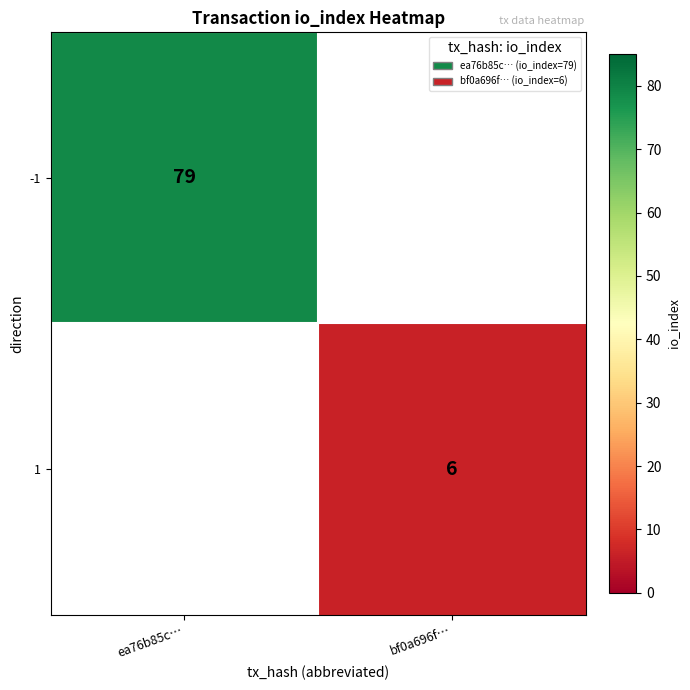

Is it true that 1 equals 6.0 at bf0a696f…?

True